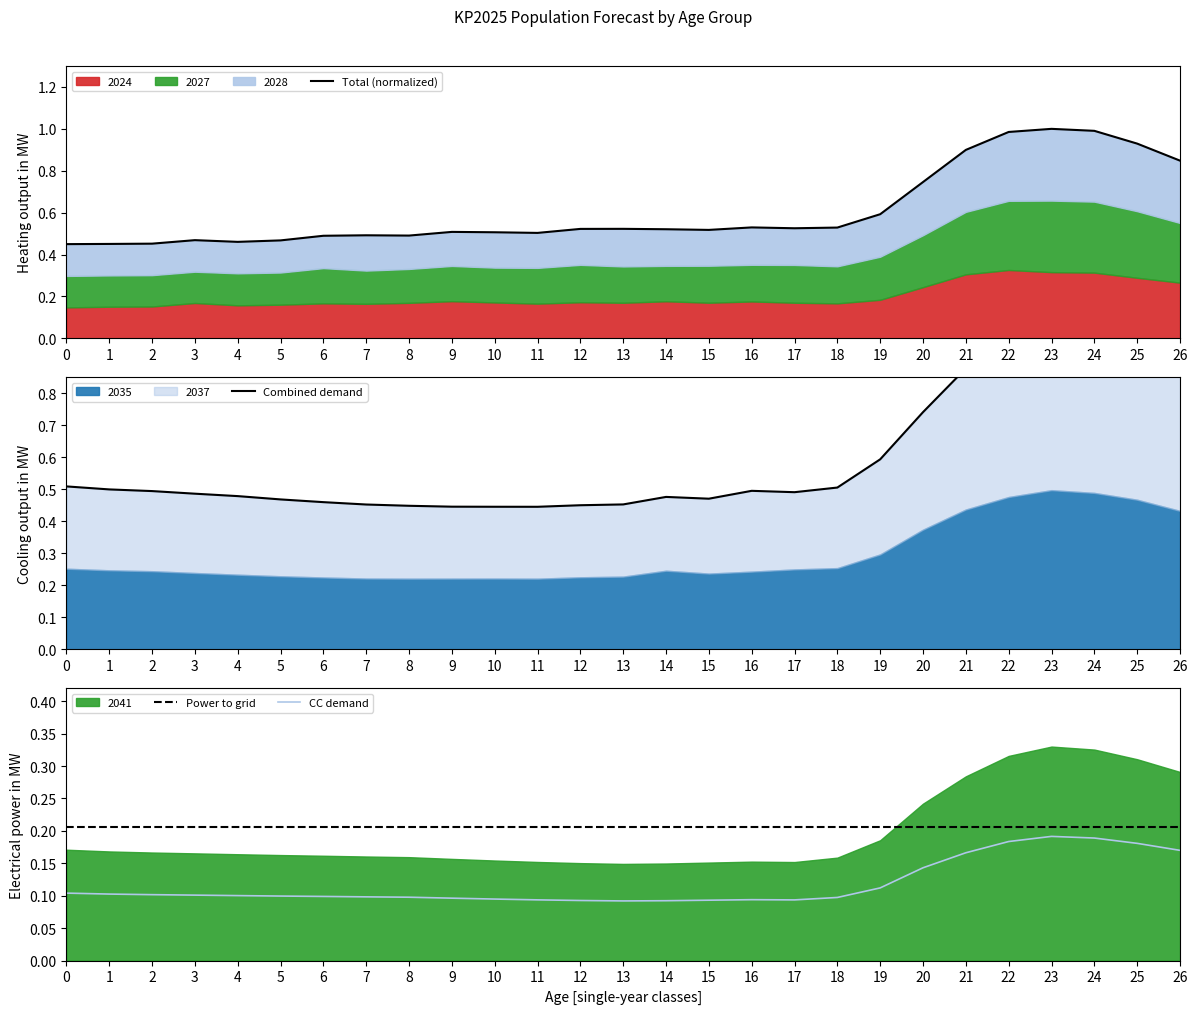

What is the value of the Power to grid point at the 20th from the left?

0.2